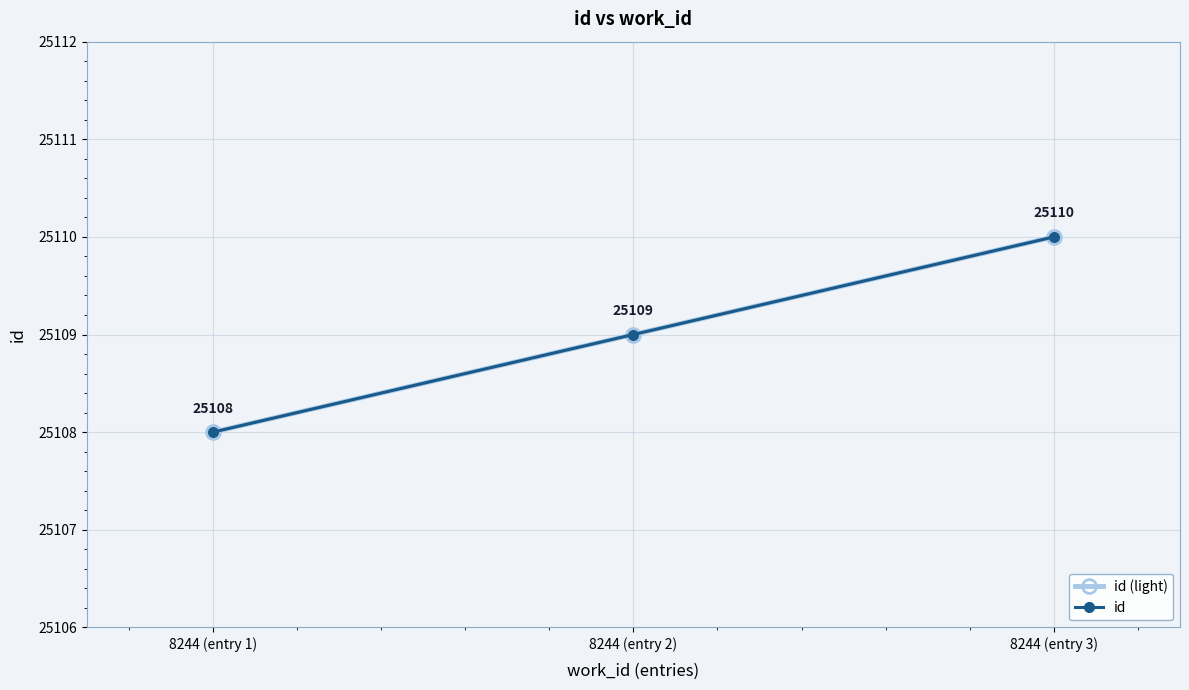

Is this an area chart (filled region under the line)?

No